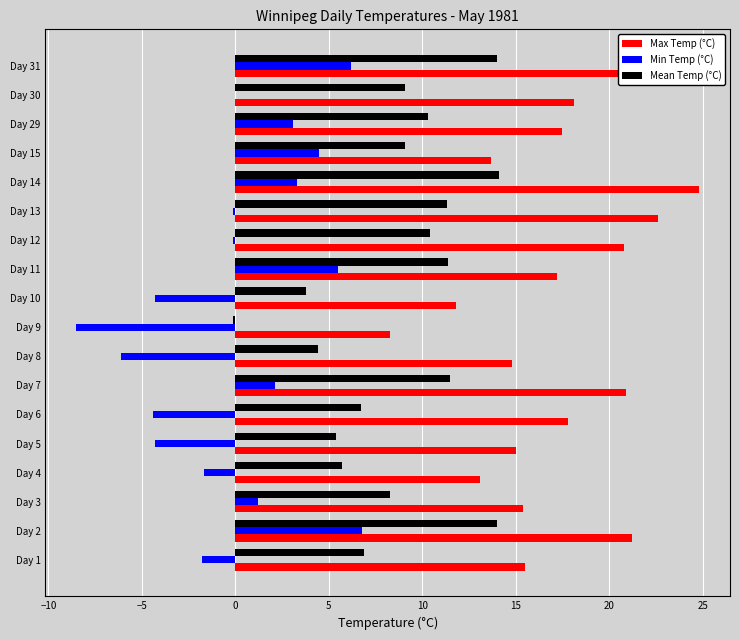

True or false: Max Temp (°C) has a value of 9.8 at Day 7.

False